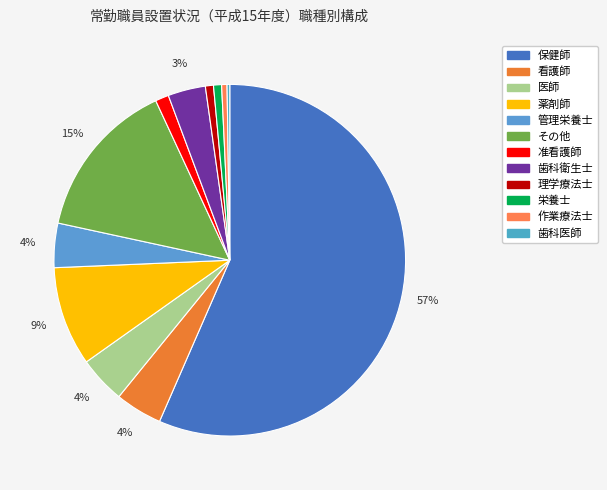

What percentage is NOT represented by 准看護師?

98.8%